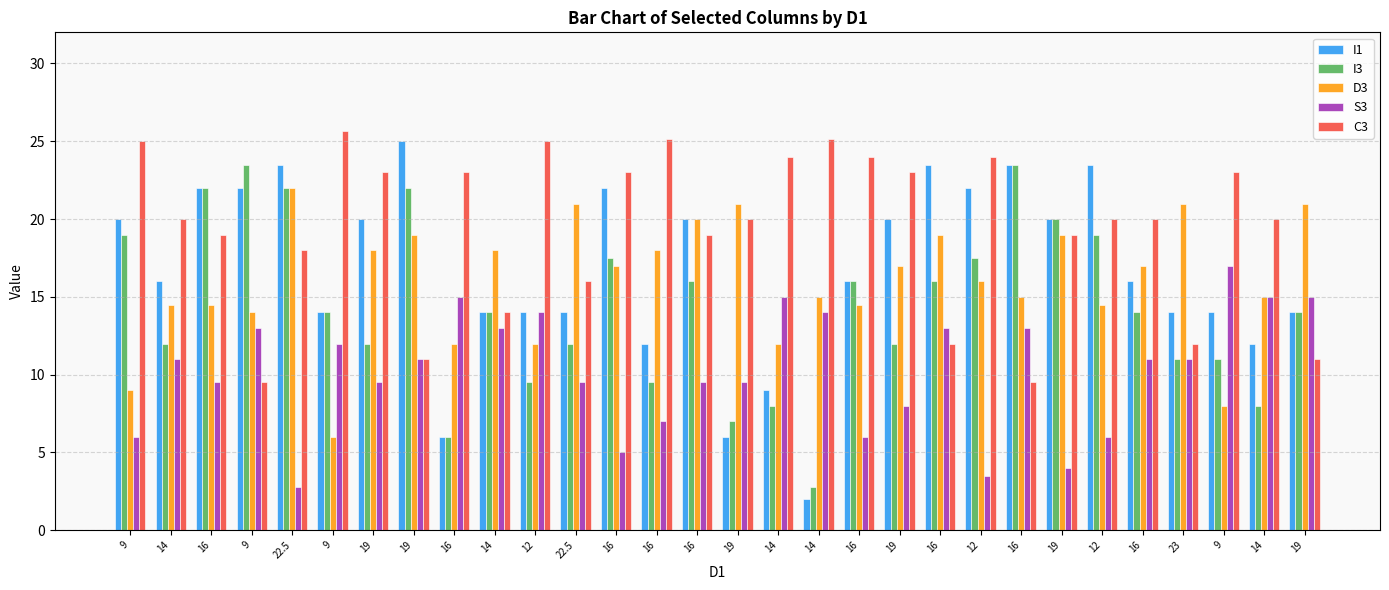

Reading right to left, extract all data points from this chart.

I1: 19=14.0	14=12.0	9=14.0	23=14.0	16=16.0	12=23.5	19=20.0	16=23.5	12=22.0	16=23.5	19=20.0	16=16.0	14=2.0	14=9.0	19=6.0	16=20.0	16=12.0	16=22.0	22.5=14.0	12=14.0	14=14.0	16=6.0	19=25.0	19=20.0	9=14.0	22.5=23.5	9=22.0	16=22.0	14=16.0	9=20.0
I3: 19=14.0	14=8.0	9=11.0	23=11.0	16=14.0	12=19.0	19=20.0	16=23.5	12=17.5	16=16.0	19=12.0	16=16.0	14=2.8	14=8.0	19=7.0	16=16.0	16=9.5	16=17.5	22.5=12.0	12=9.5	14=14.0	16=6.0	19=22.0	19=12.0	9=14.0	22.5=22.0	9=23.5	16=22.0	14=12.0	9=19.0
D3: 19=21.0	14=15.0	9=8.0	23=21.0	16=17.0	12=14.5	19=19.0	16=15.0	12=16.0	16=19.0	19=17.0	16=14.5	14=15.0	14=12.0	19=21.0	16=20.0	16=18.0	16=17.0	22.5=21.0	12=12.0	14=18.0	16=12.0	19=19.0	19=18.0	9=6.0	22.5=22.0	9=14.0	16=14.5	14=14.5	9=9.0
S3: 19=15.0	14=15.0	9=17.0	23=11.0	16=11.0	12=6.0	19=4.0	16=13.0	12=3.5	16=13.0	19=8.0	16=6.0	14=14.0	14=15.0	19=9.5	16=9.5	16=7.0	16=5.0	22.5=9.5	12=14.0	14=13.0	16=15.0	19=11.0	19=9.5	9=12.0	22.5=2.8	9=13.0	16=9.5	14=11.0	9=6.0
C3: 19=11.0	14=20.0	9=23.0	23=12.0	16=20.0	12=20.0	19=19.0	16=9.5	12=24.0	16=12.0	19=23.0	16=24.0	14=25.2	14=24.0	19=20.0	16=19.0	16=25.2	16=23.0	22.5=16.0	12=25.0	14=14.0	16=23.0	19=11.0	19=23.0	9=25.7	22.5=18.0	9=9.5	16=19.0	14=20.0	9=25.0